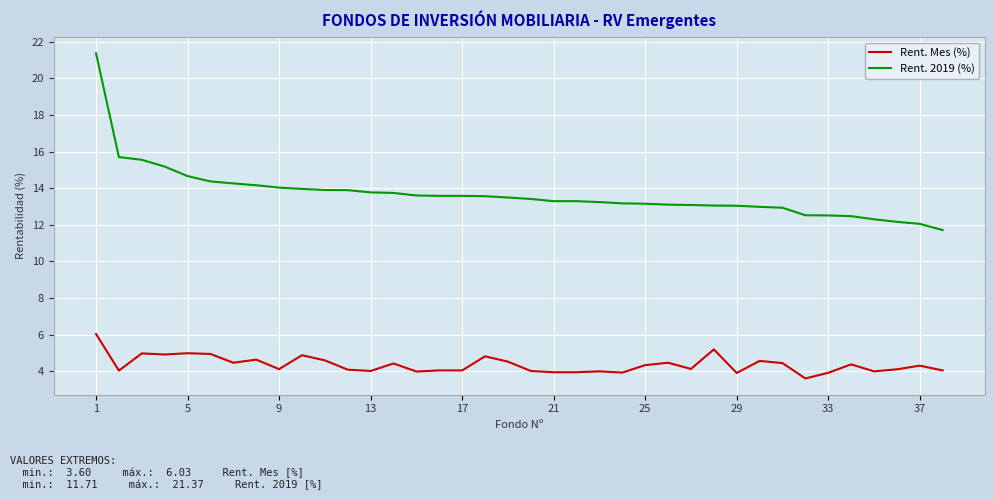

What is the maximum value for Rent. 2019 (%)?

21.4